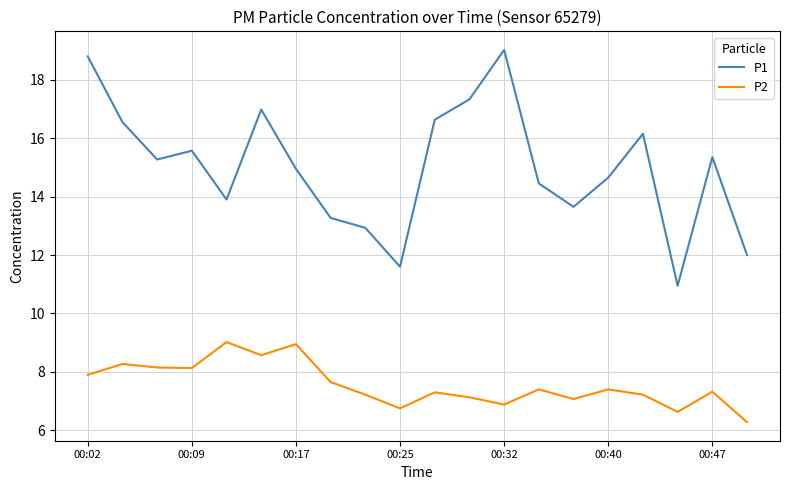

What are all the series names shown in the legend?

P1, P2